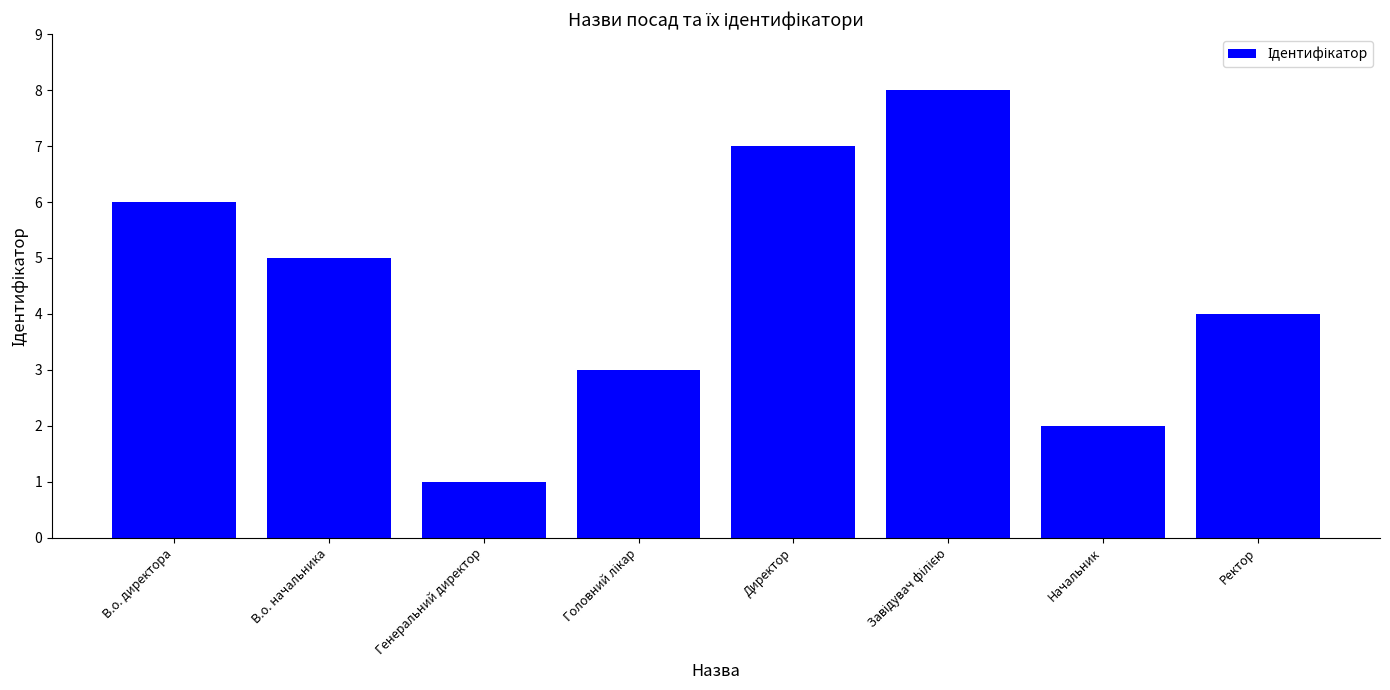

What is the sum of the values at Начальник and Ректор?

6